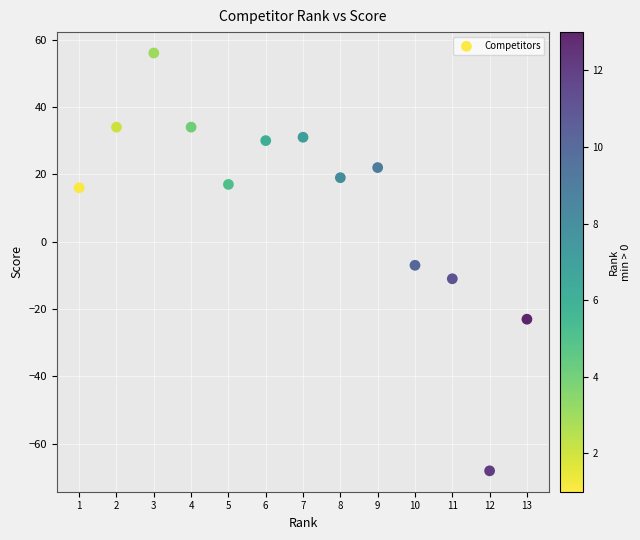

What is the range of X values (max minus min)?

12